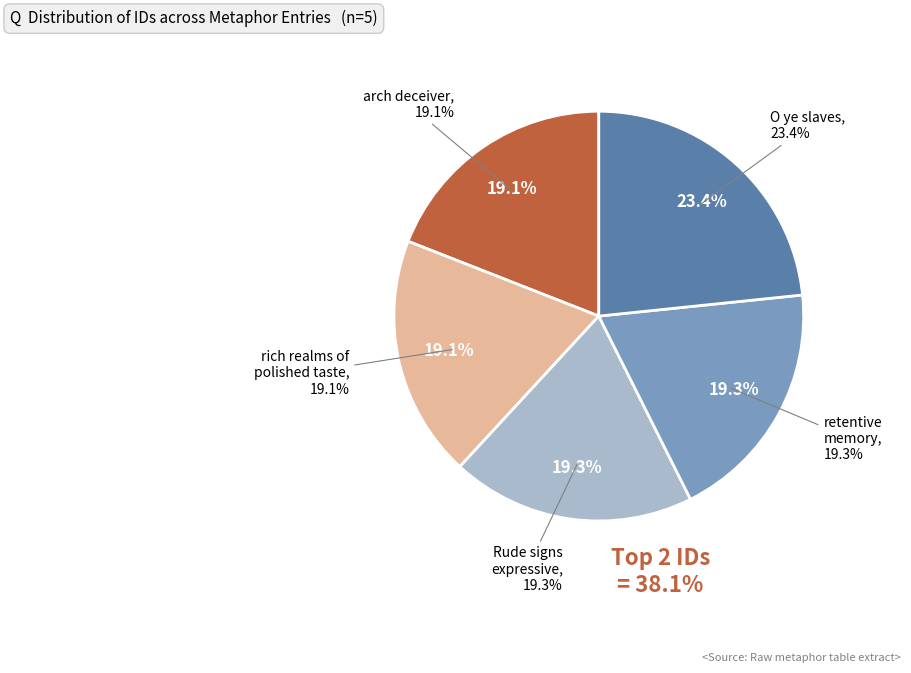

Is it true that 'Tis thus the arch deceiver is 19% of the pie?

True